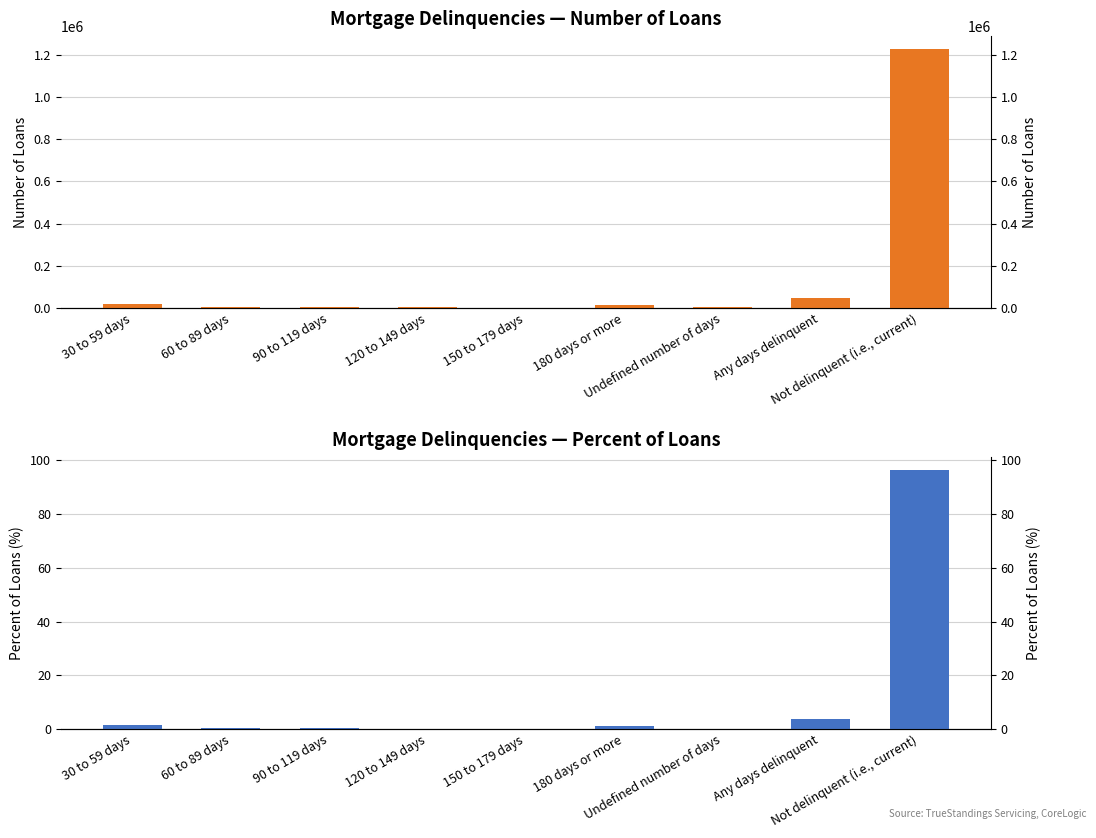

What is the minimum value for Percent?

0.1